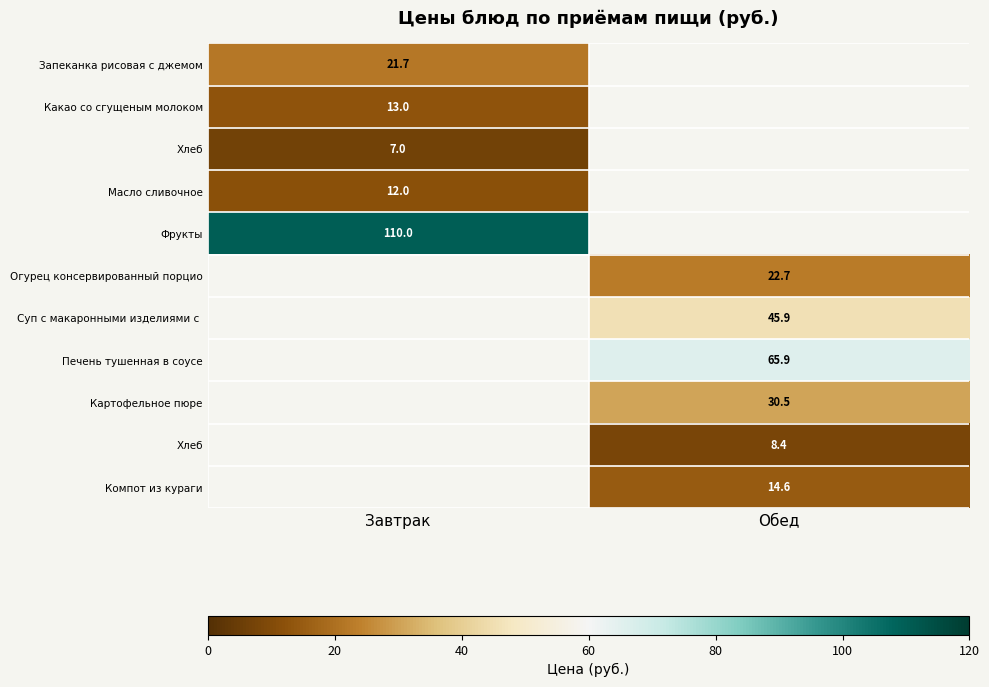

What is the spread (max minus min) of values at Завтрак?

103.0